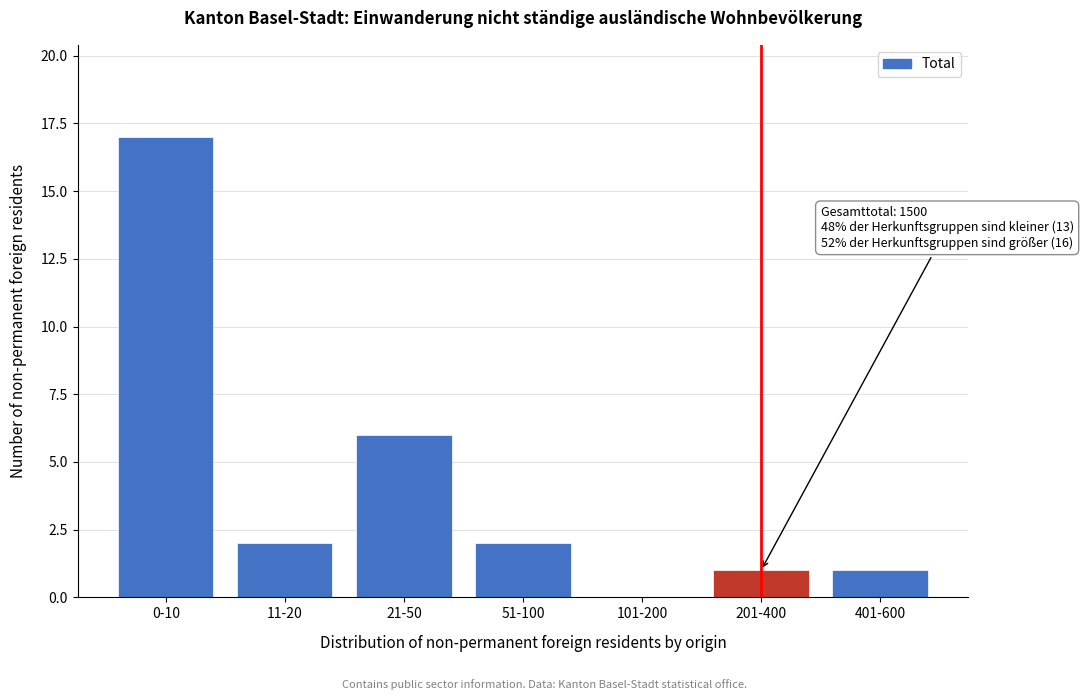

Reading left to right, what are all the values shown in this chart?

0-10=17	11-20=2	21-50=6	51-100=2	101-200=0	201-400=1	401-600=1